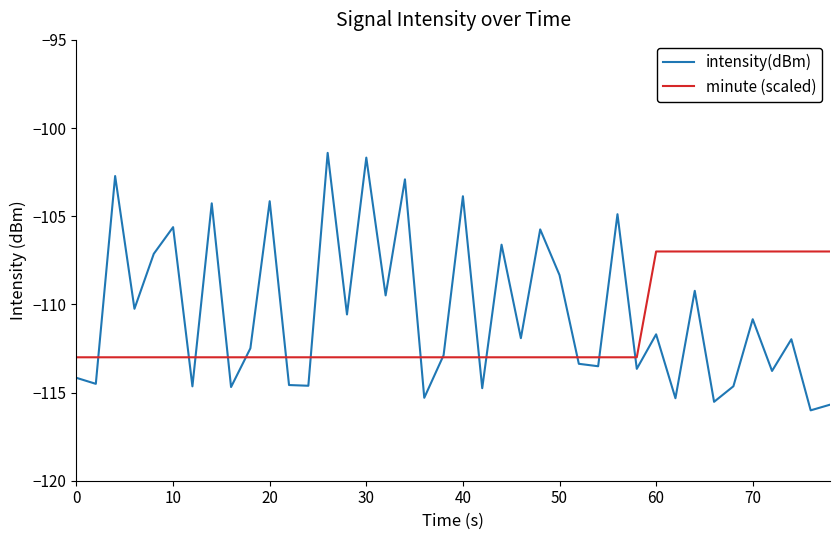

In intensity(dBm), how many points are higher than both neighbors (excluding endpoints)?

15